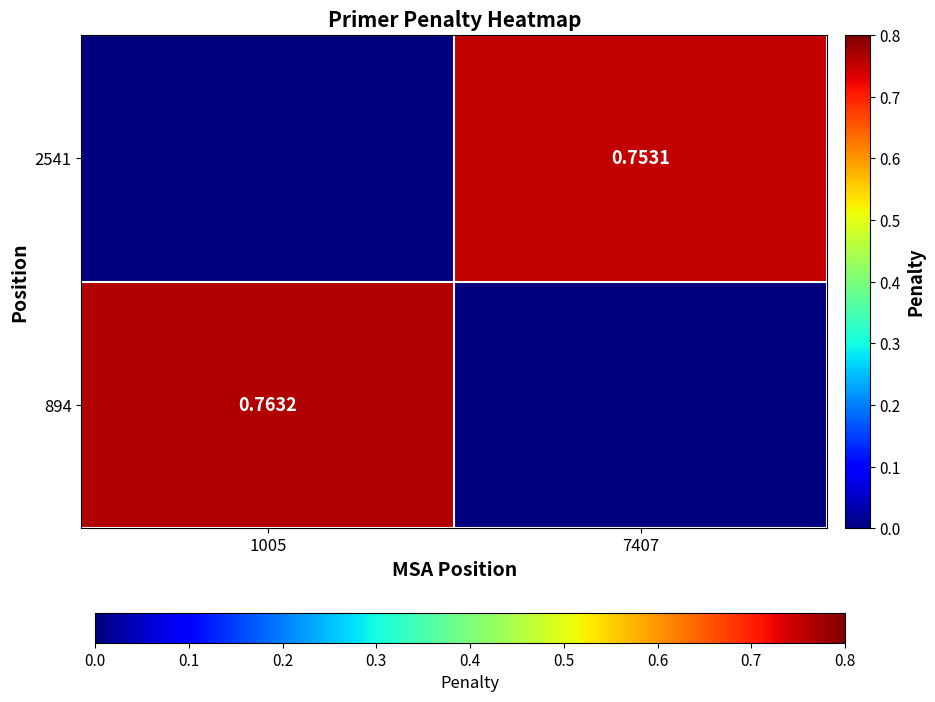

At how many categories does at least one series exceed 0?

2